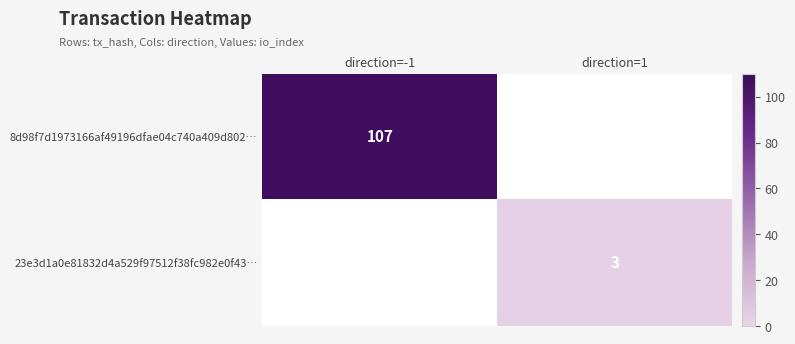

How many data points does each series have?

2